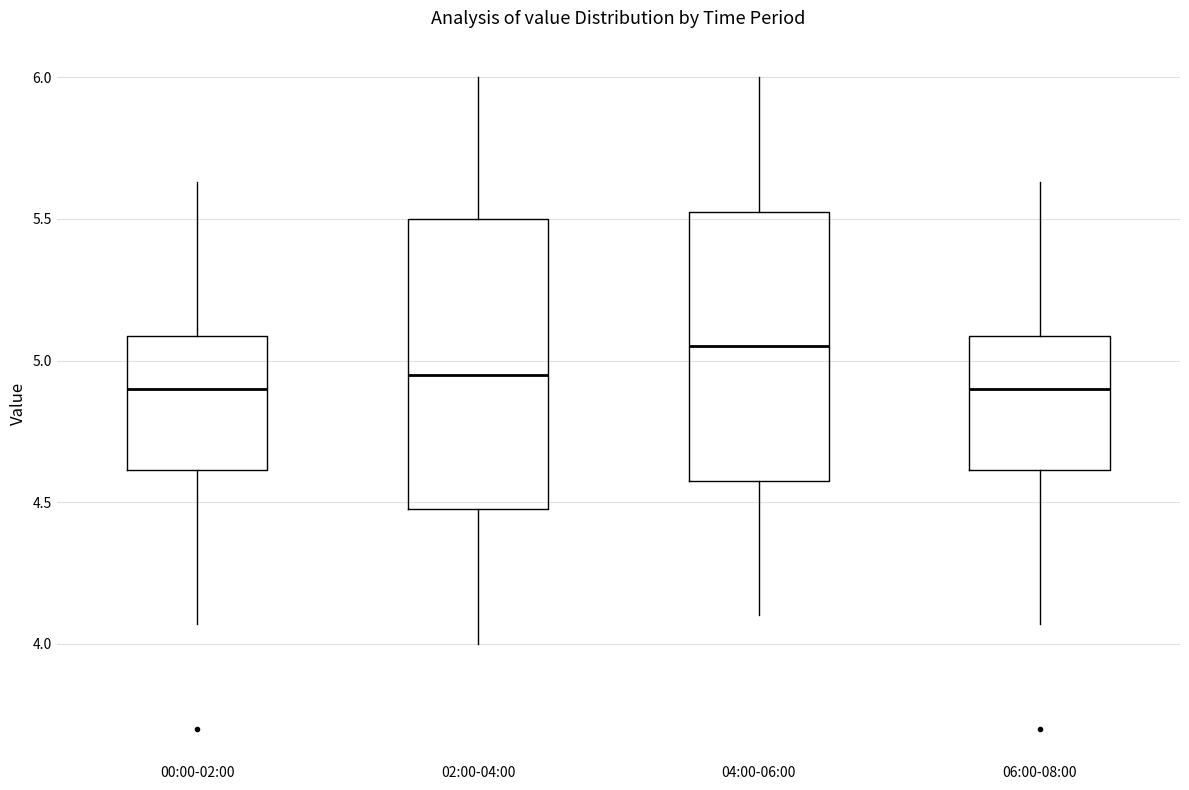

Where does the median line of the box for 06:00-08:00 sit on the y-axis? The values are not printed on the chart, so give them approximately, as read against the axis.

4.90